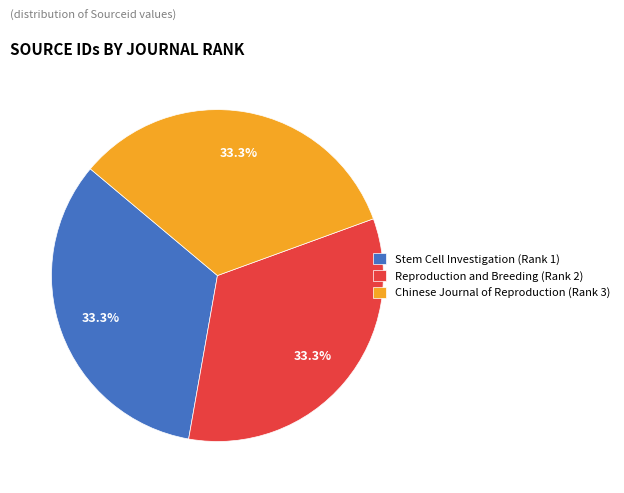

To the nearest percent, what portion does Chinese Journal of Reproduction (Rank 3) represent?

33%